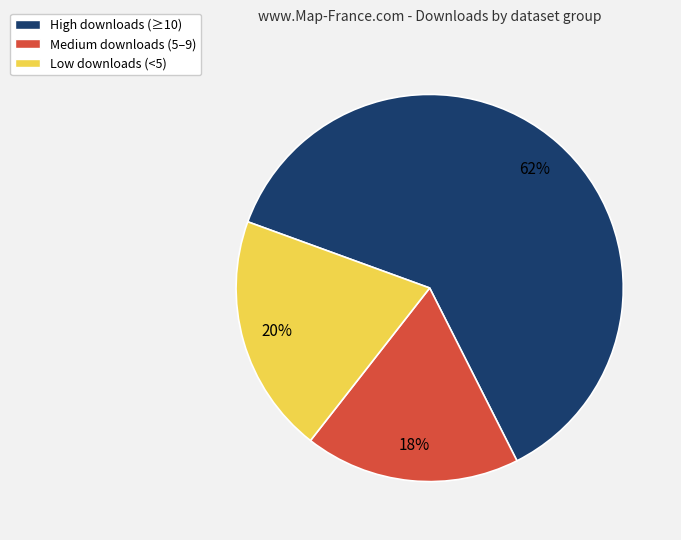

Is there any slice that represents more than half of the pie?

Yes